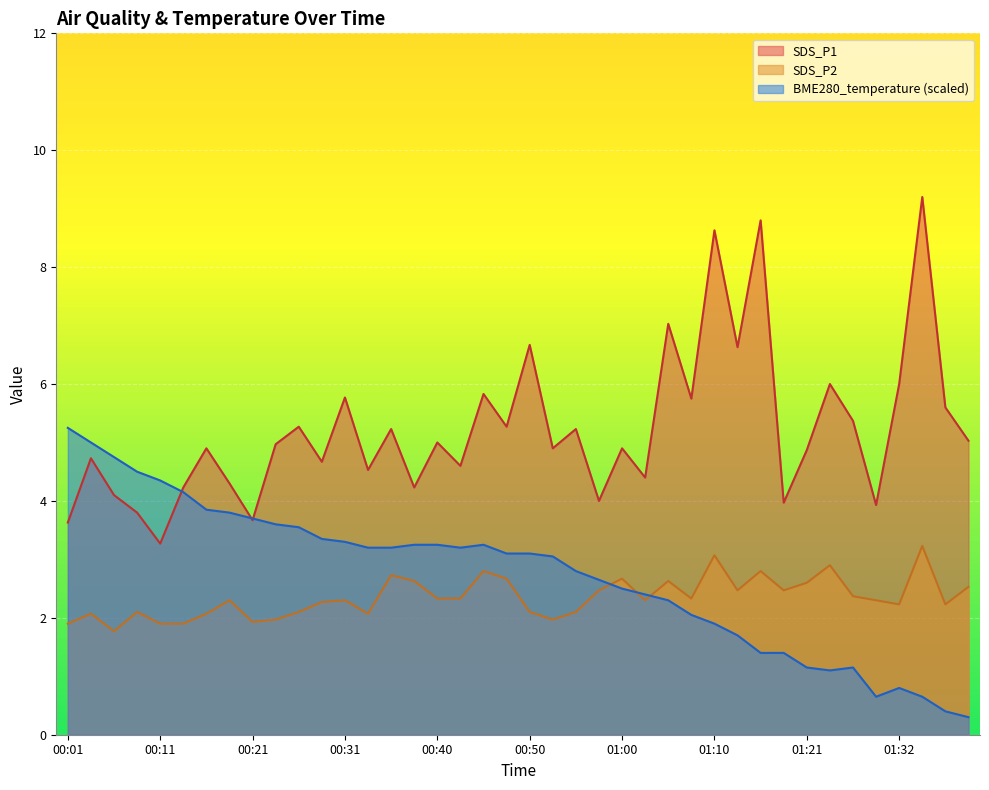

Where does the BME280_temperature series first go above 3?

00:01